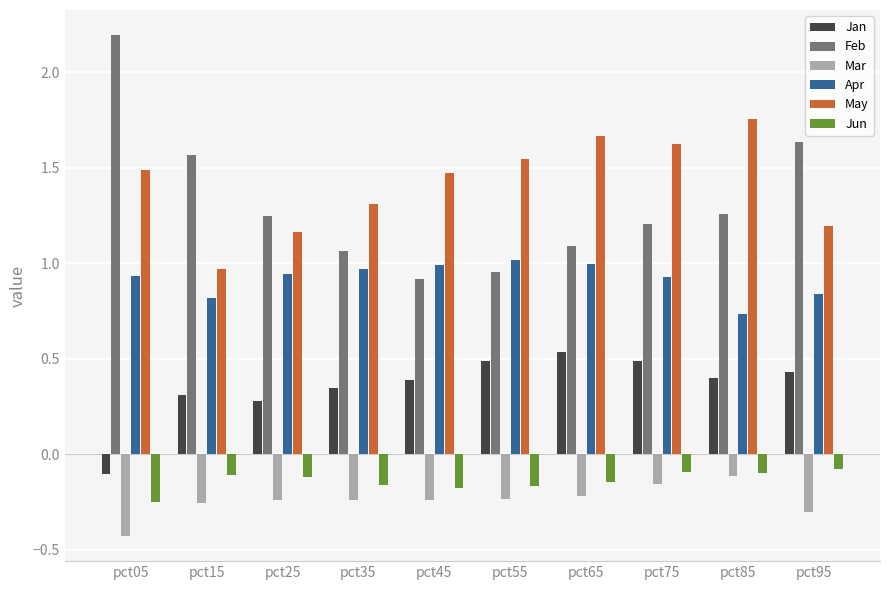

What is the difference between the Apr values at pct95 and pct05?

0.1